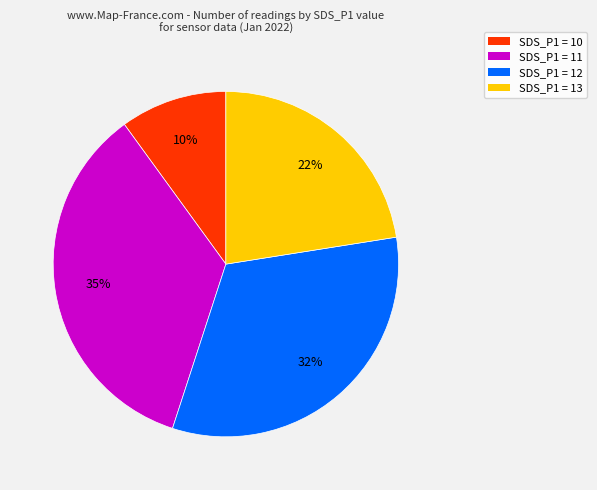

Rank the categories by value from highest to lowest.

SDS_P1 = 11, SDS_P1 = 12, SDS_P1 = 13, SDS_P1 = 10